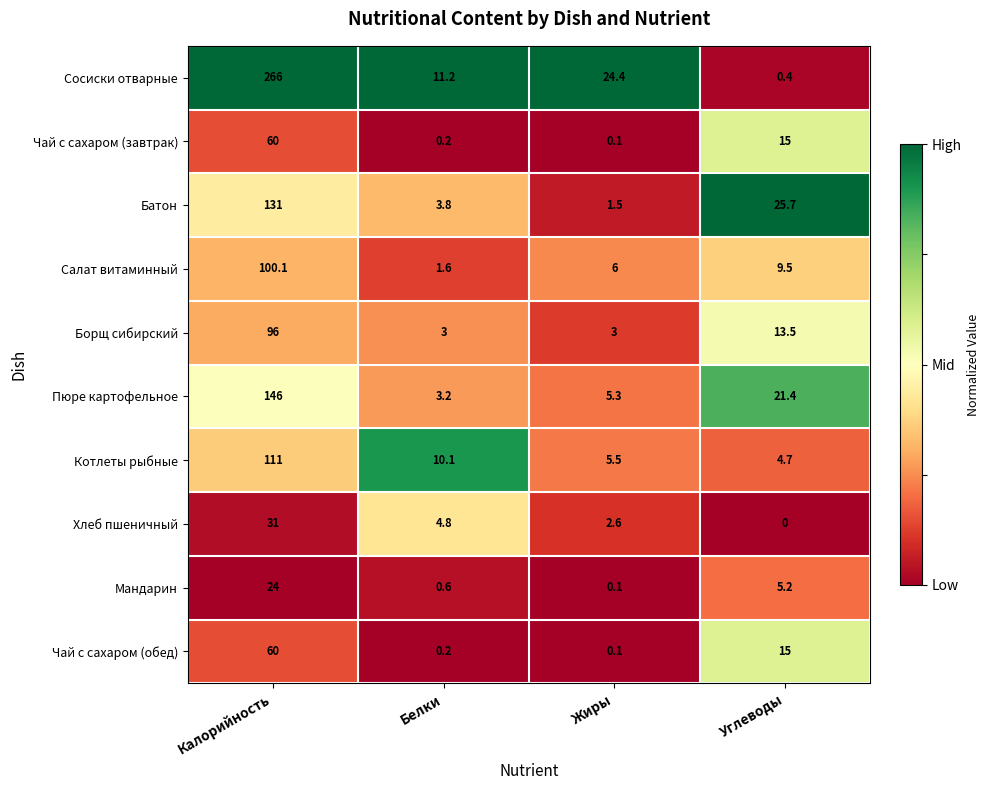

At how many categories does at least one series exceed 0?

4